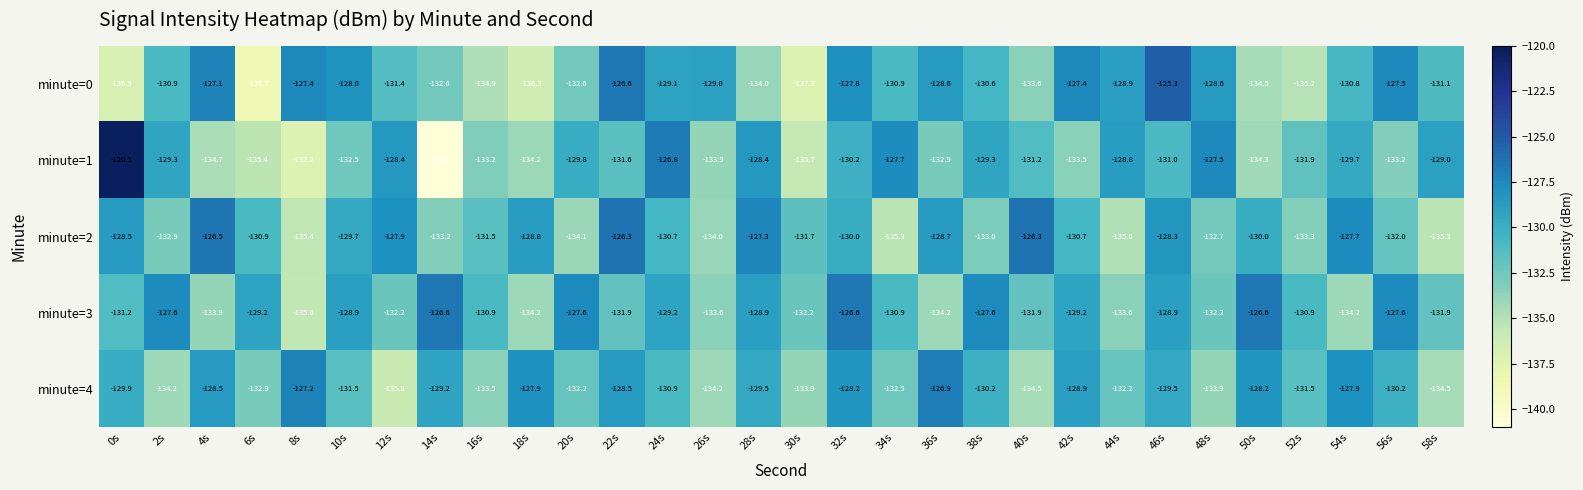

How many values in the minute=0 series exceed -130?

13